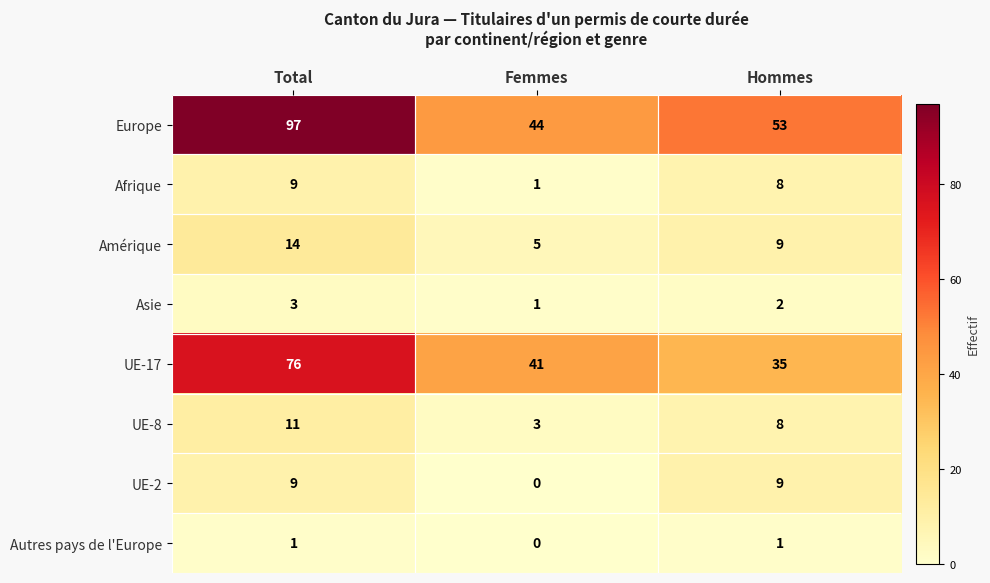

Count the number of categories in the chart.

3